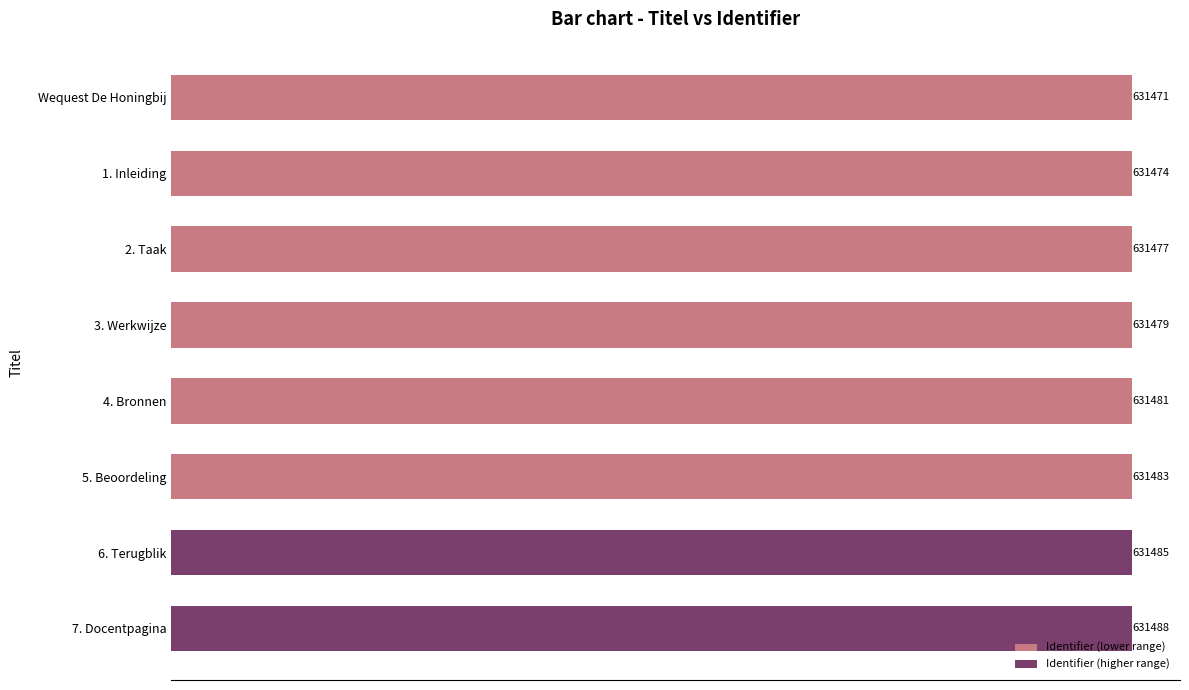

What is the sum of all values?

5051838